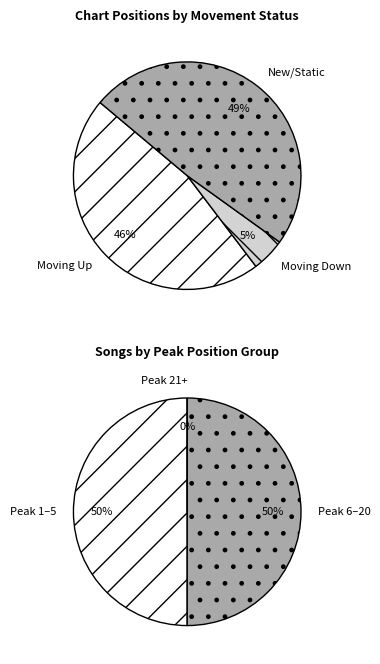

Does up represent more than half of the total?

No